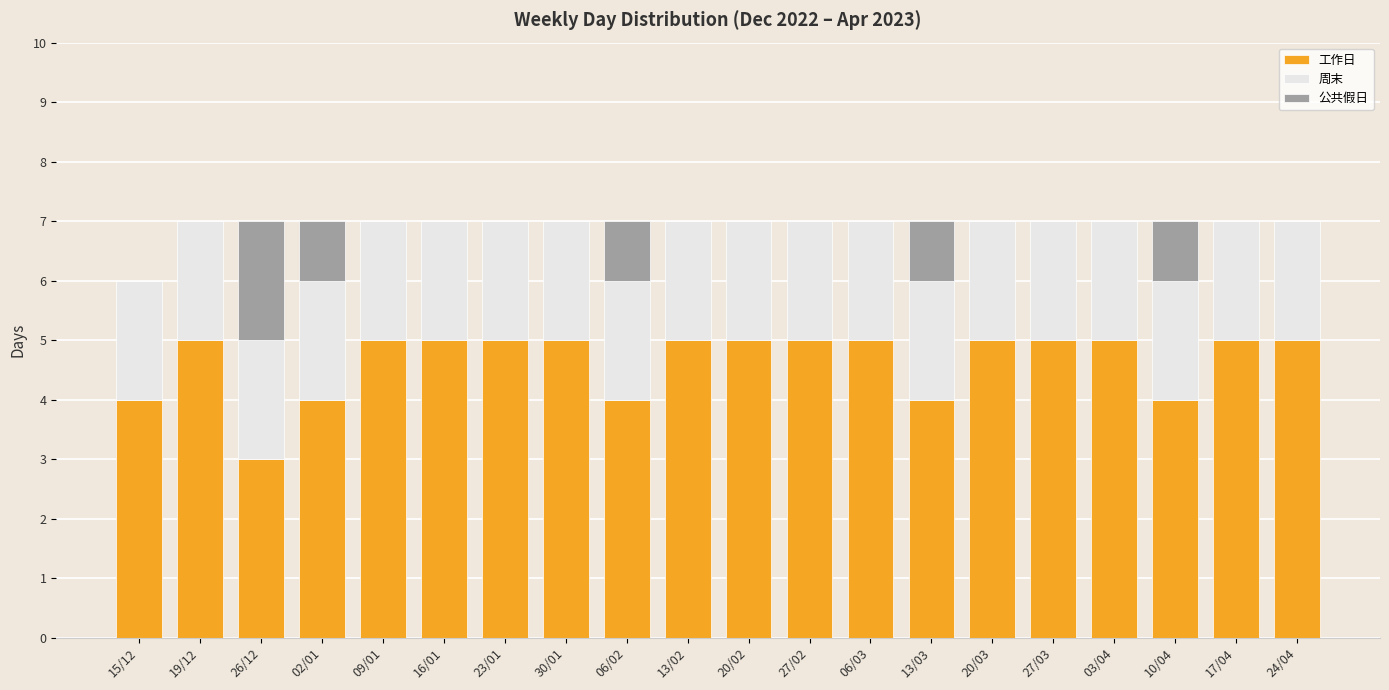

What is the sum of all 工作日 values?

93